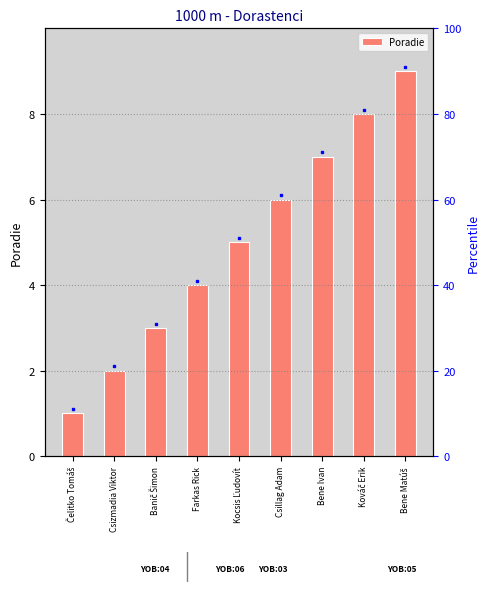

At which label does the data first exceed 5?

Csillag Adam